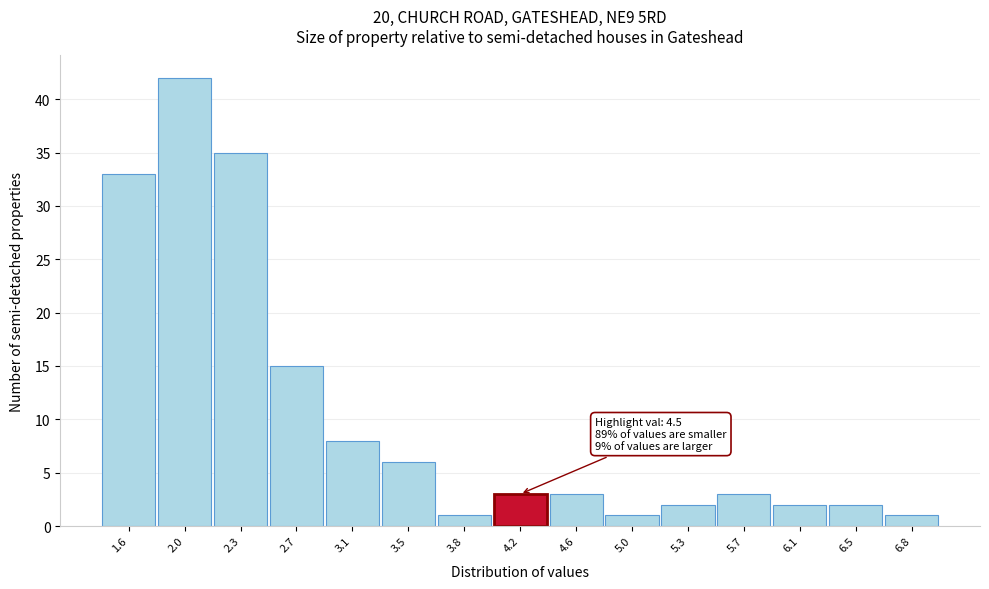

Reading left to right, what are all the values shown in this chart?

1.6=33	2.0=42	2.3=35	2.7=15	3.1=8	3.5=6	3.8=1	4.2=3	4.6=3	5.0=1	5.3=2	5.7=3	6.1=2	6.5=2	6.8=1